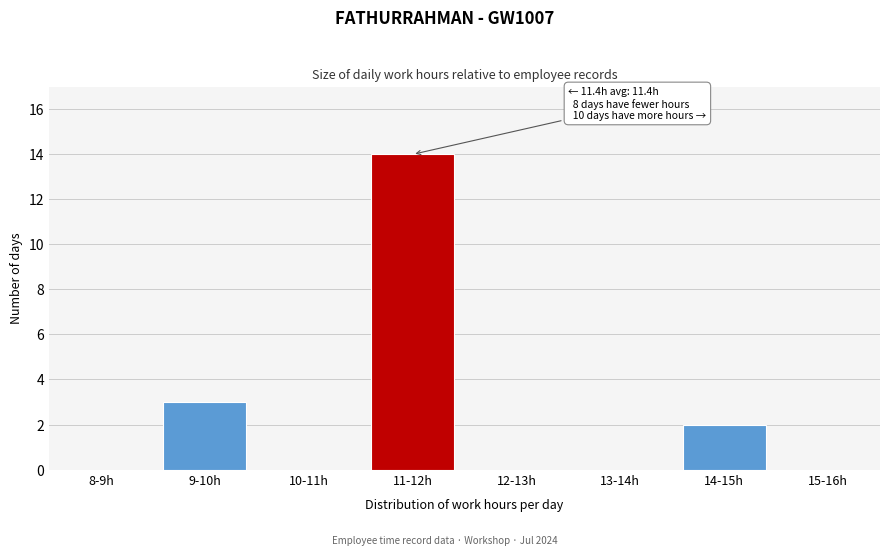

Reading left to right, transcribe all the data shown in this chart.

8-9h=0	9-10h=3	10-11h=0	11-12h=14	12-13h=0	13-14h=0	14-15h=2	15-16h=0